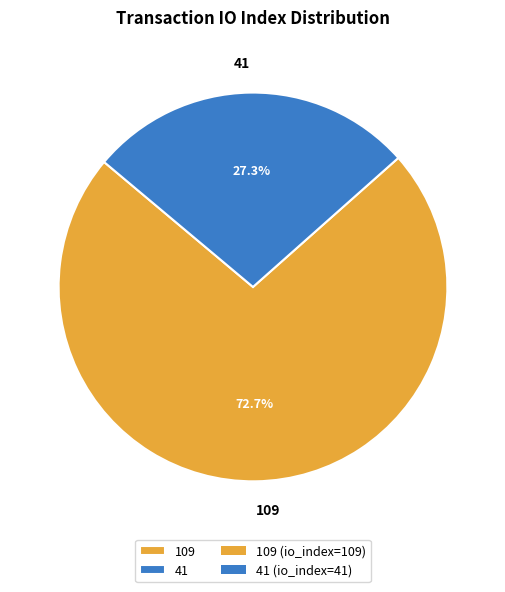

To the nearest percent, what is the difference between the largest and smallest slice percentages?

45%